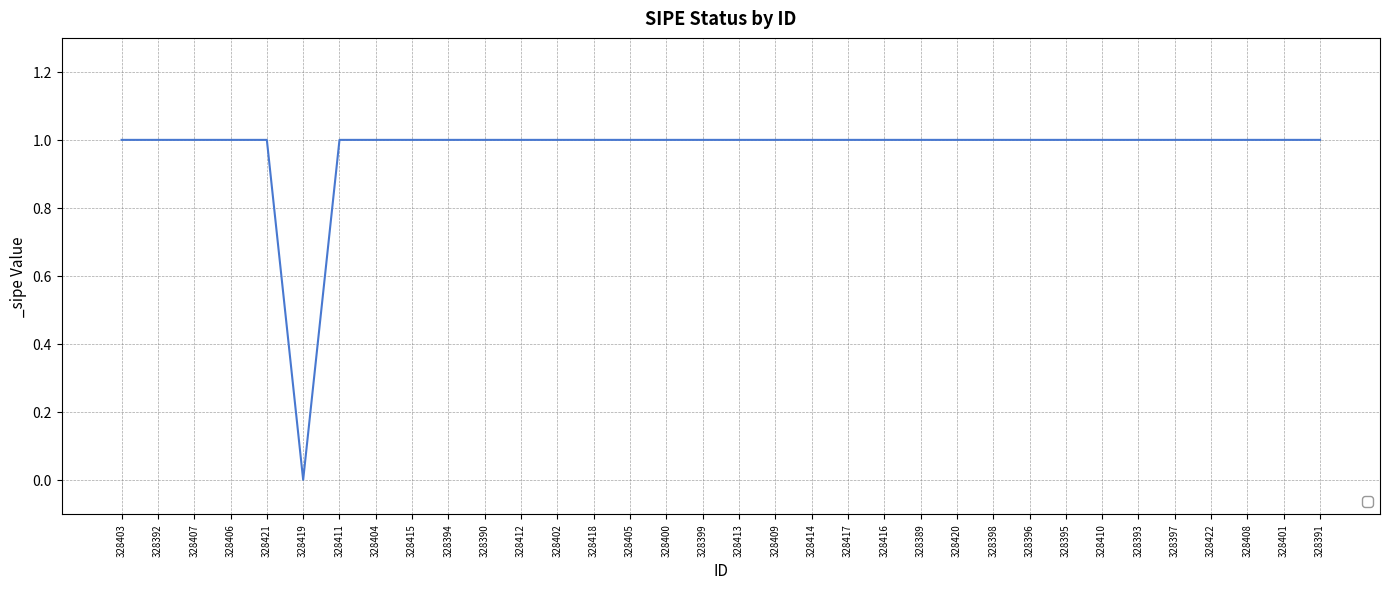

What is the difference between the maximum and minimum values?

1